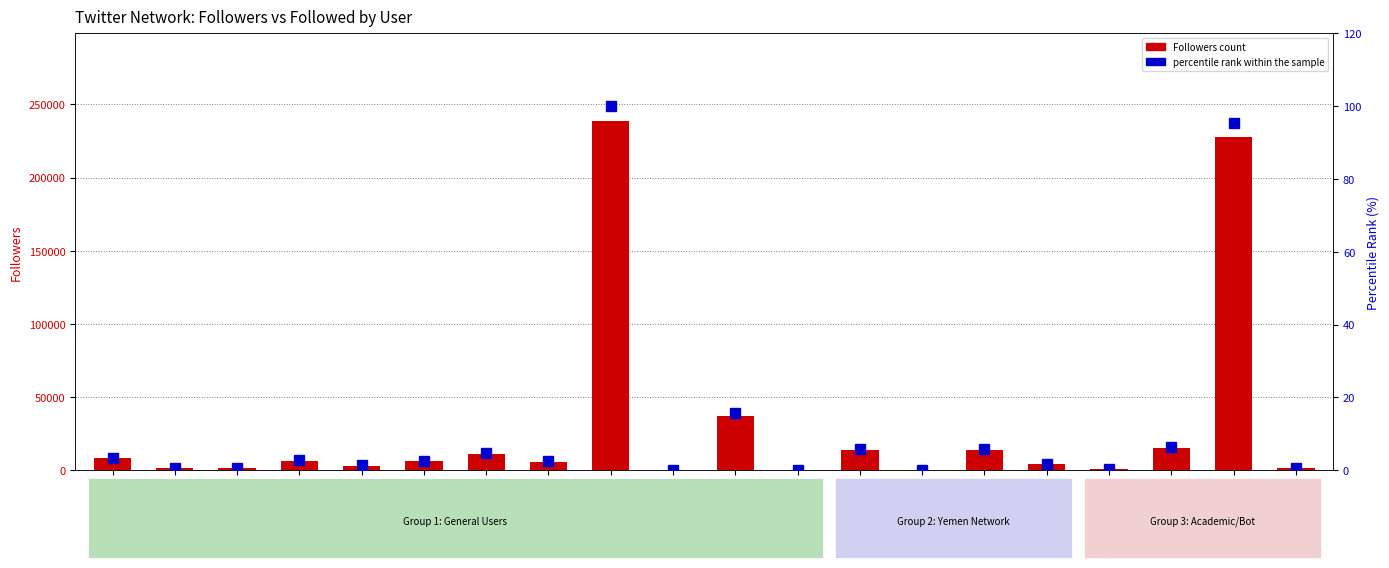

True or false: Followers has a value of 4201.5 at thartman2u.

False